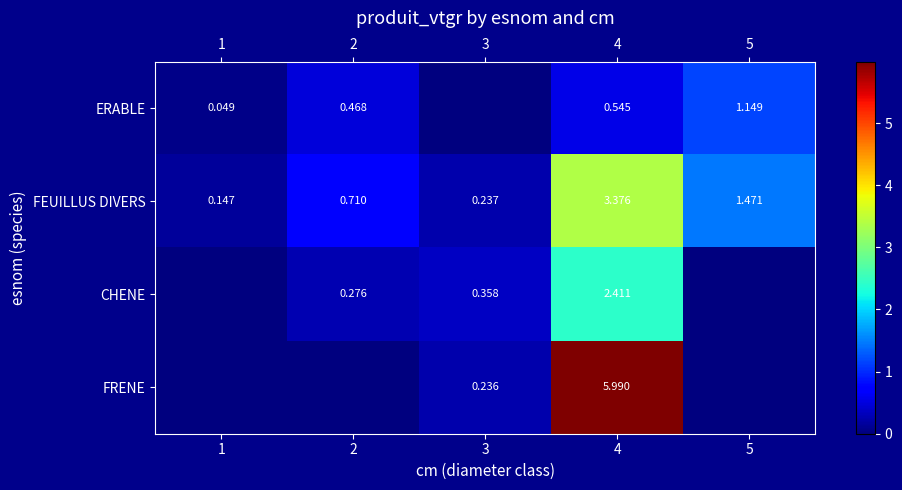

Count the CHENE values in the range 0 to 1.

4